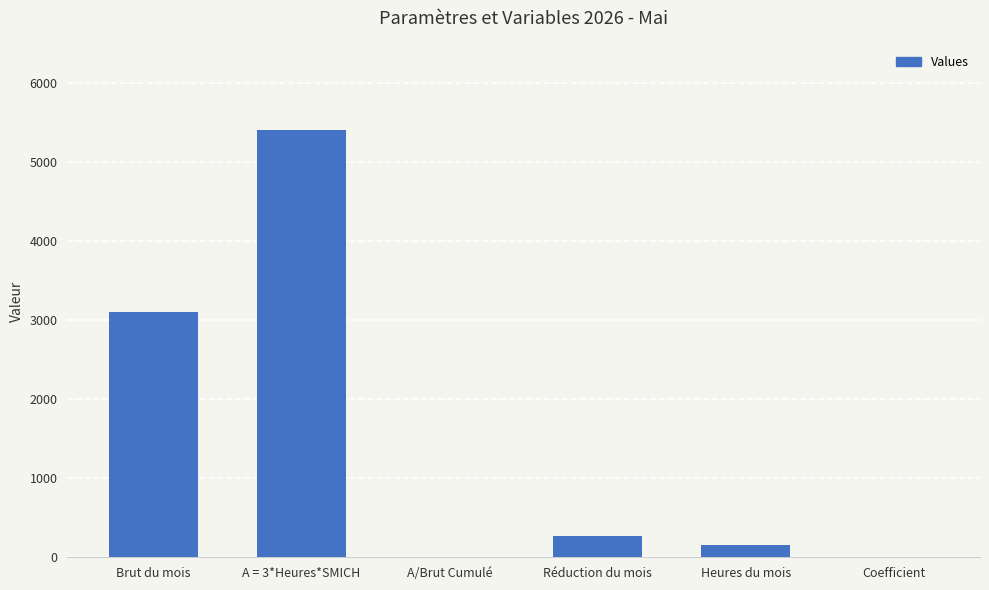

True or false: the data shows 2722.2 at A = 3*Heures*SMICH.

False